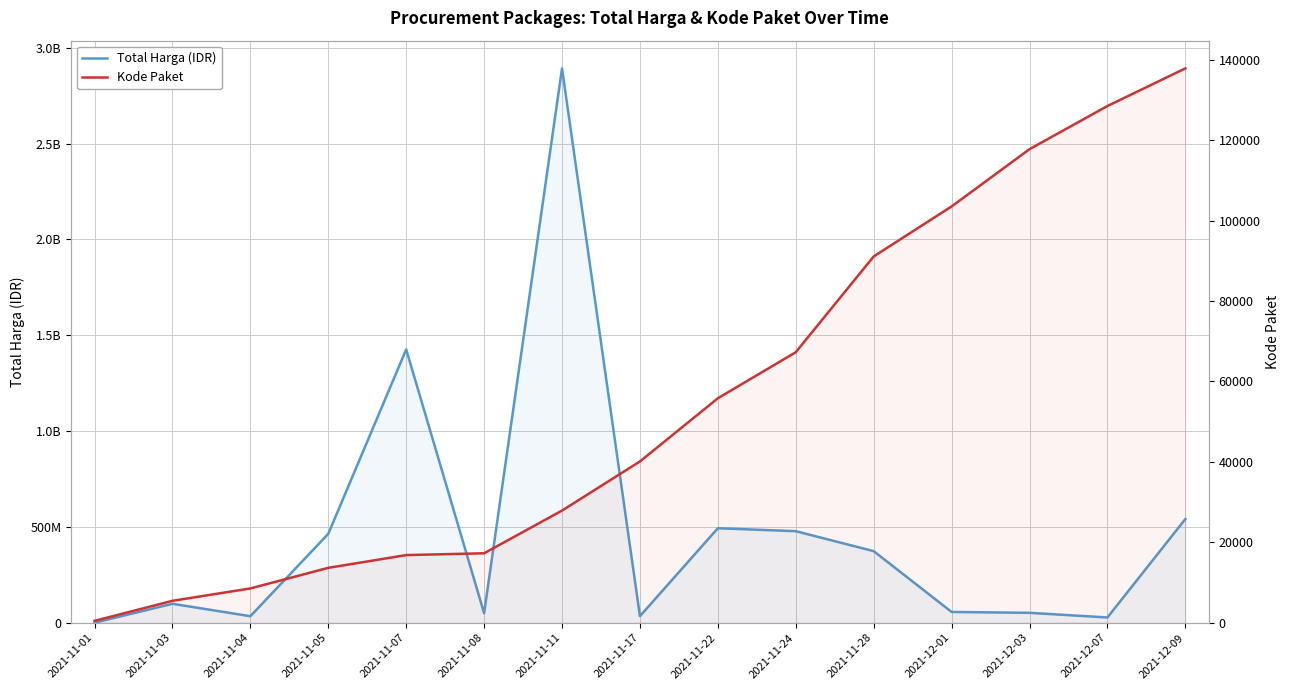

What are all the series names shown in the legend?

Total Harga (IDR), Kode Paket